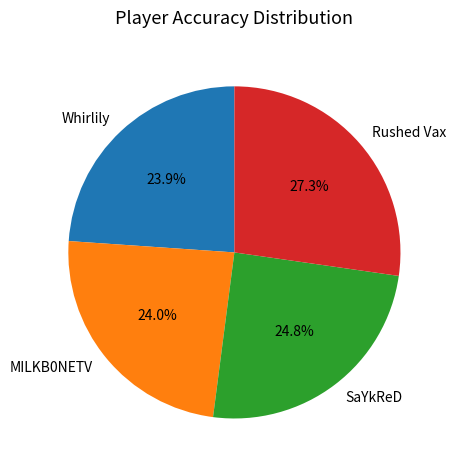

Count the number of slices in the pie.

4